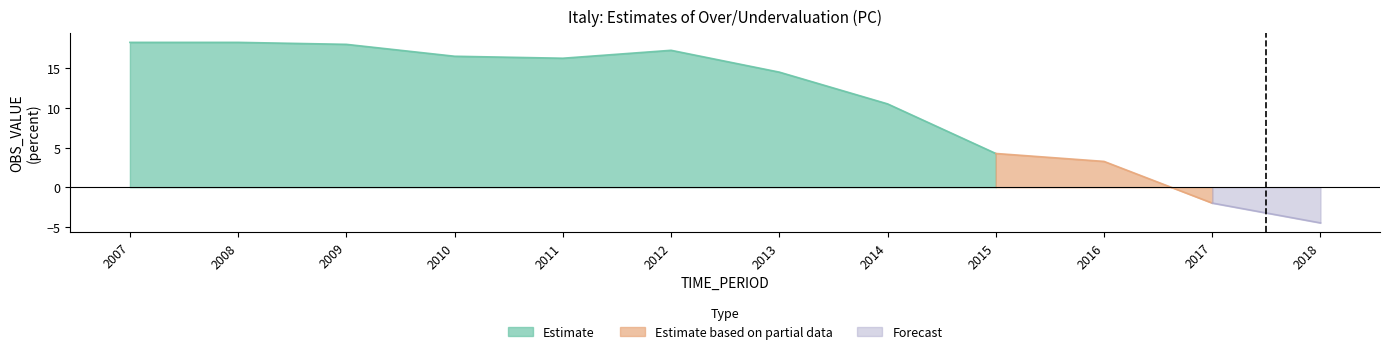

Is the value of Forecast at 2009 greater than the value of Estimate based on partial data at 2009?

No